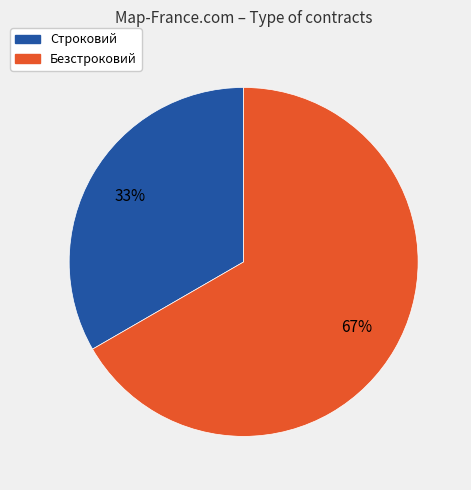

Is there a majority slice in this chart?

Yes